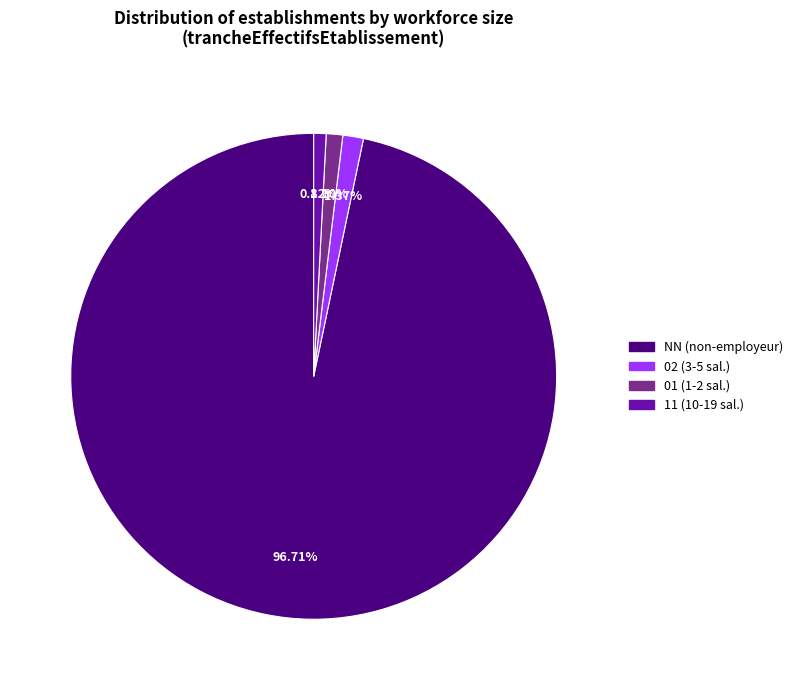

Is there any slice that represents more than half of the pie?

Yes